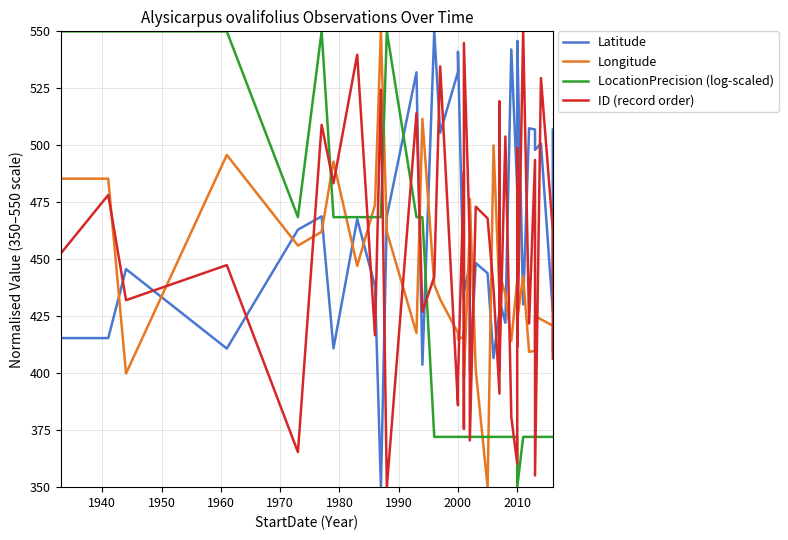

After their last crossing, which series has the higher values: ID (record order) or Longitude?

Longitude